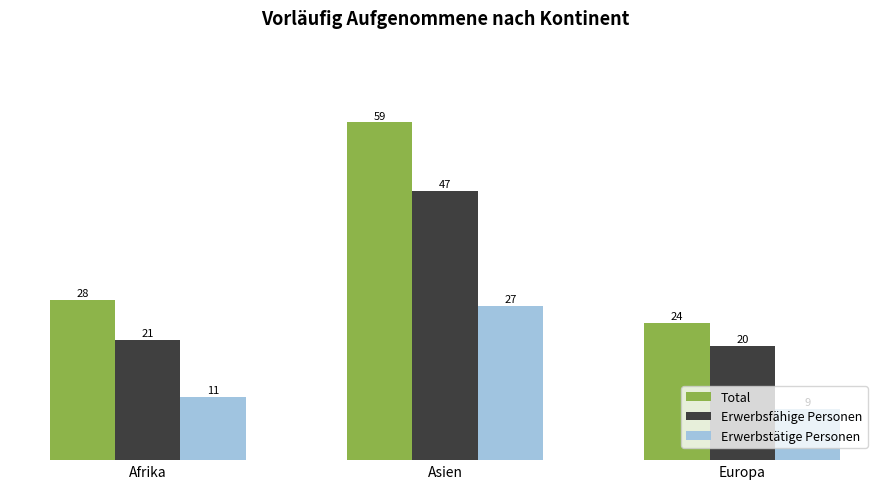

Count the number of categories in the chart.

3